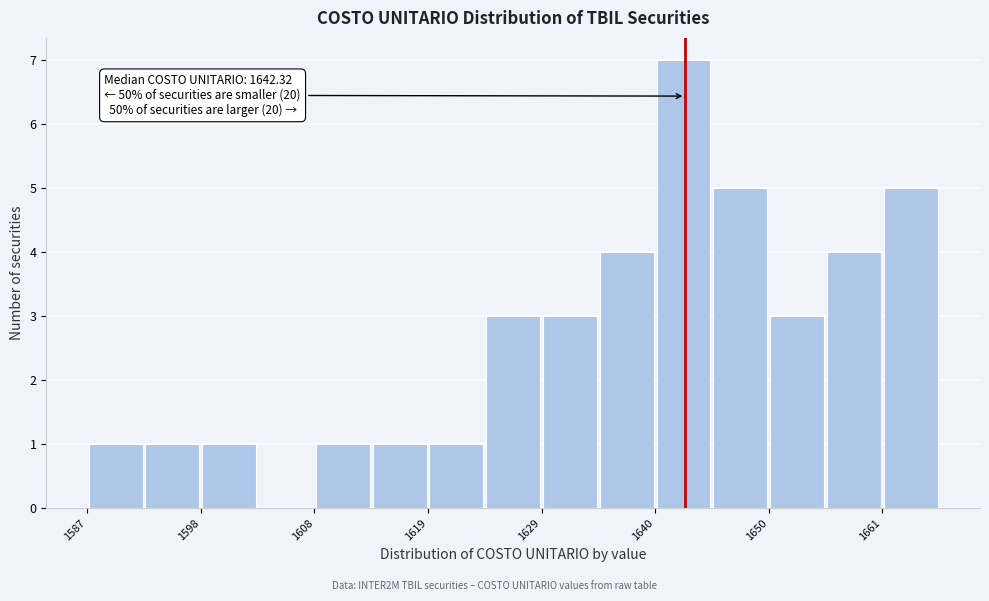

Read against the x-axis, roughly where is the centre of the tallest bar?

1642